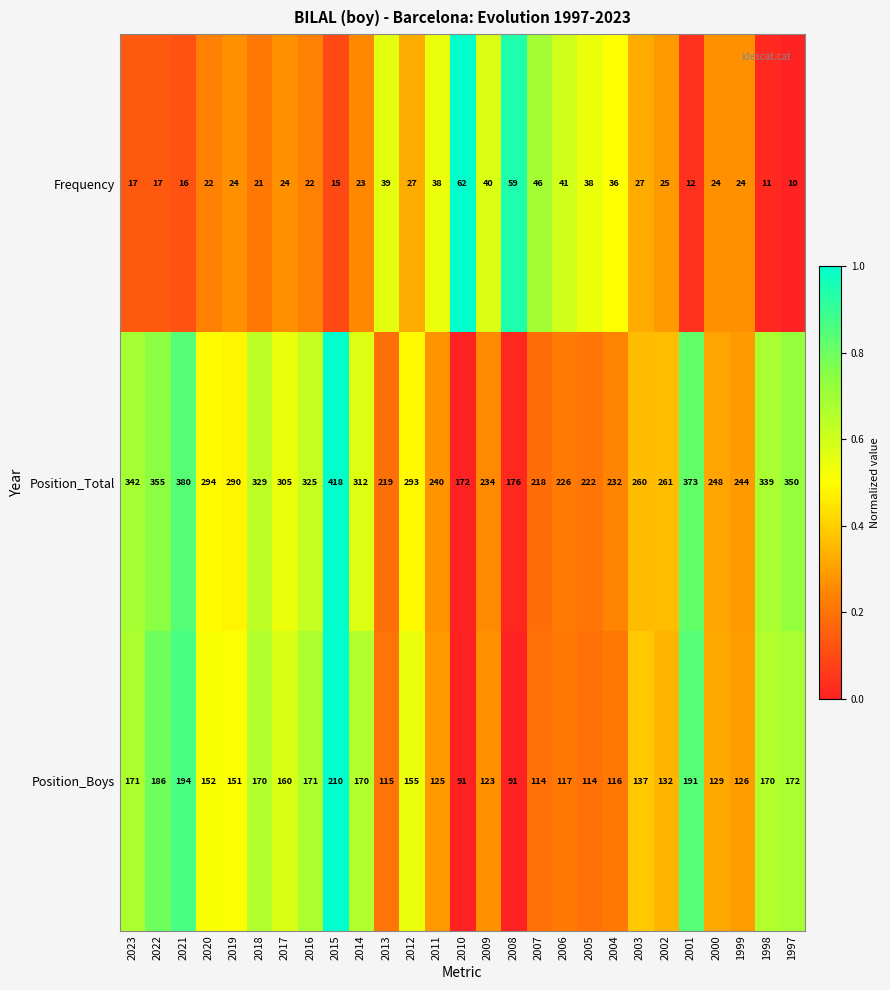

How many data points does each series have?

27